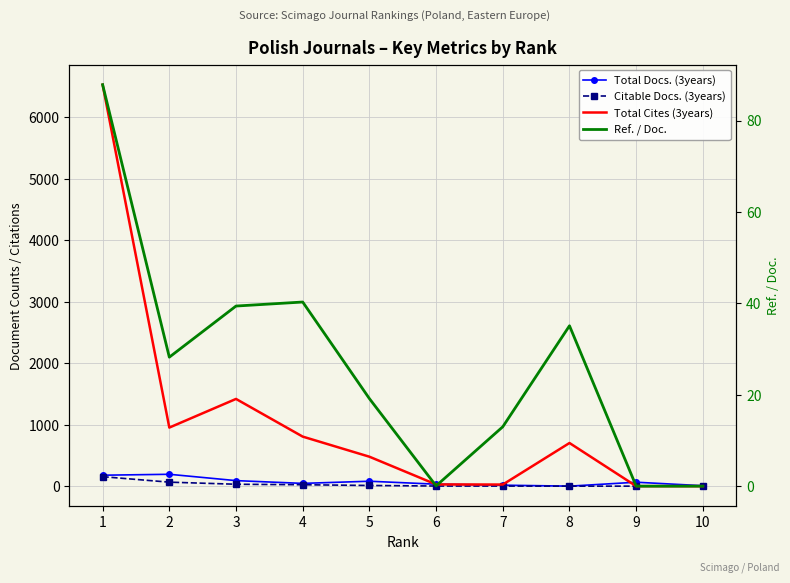

Which series has the largest total across all categories?

Total Cites (3years)